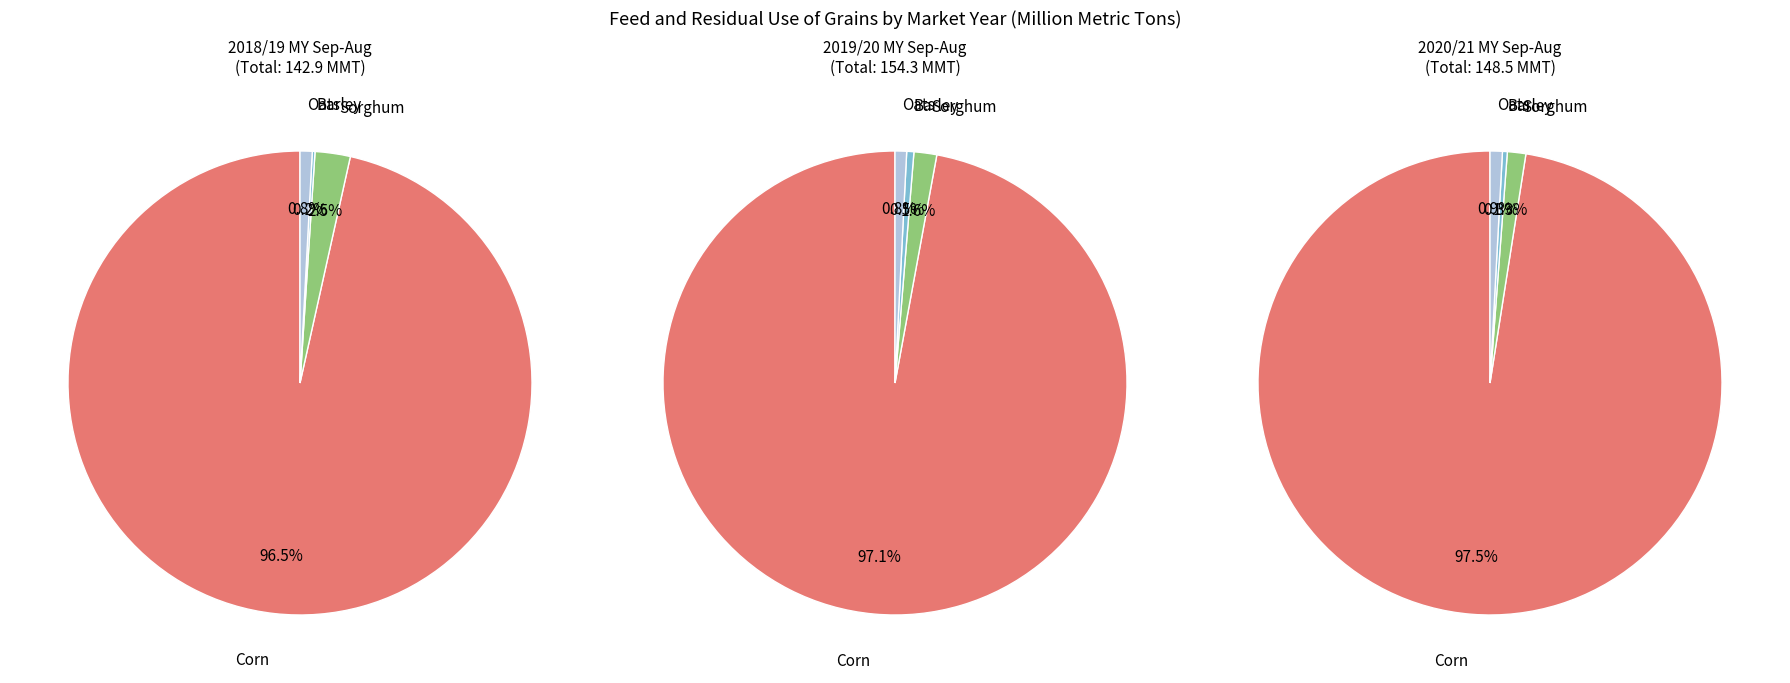

How many segments does this pie chart have?

4